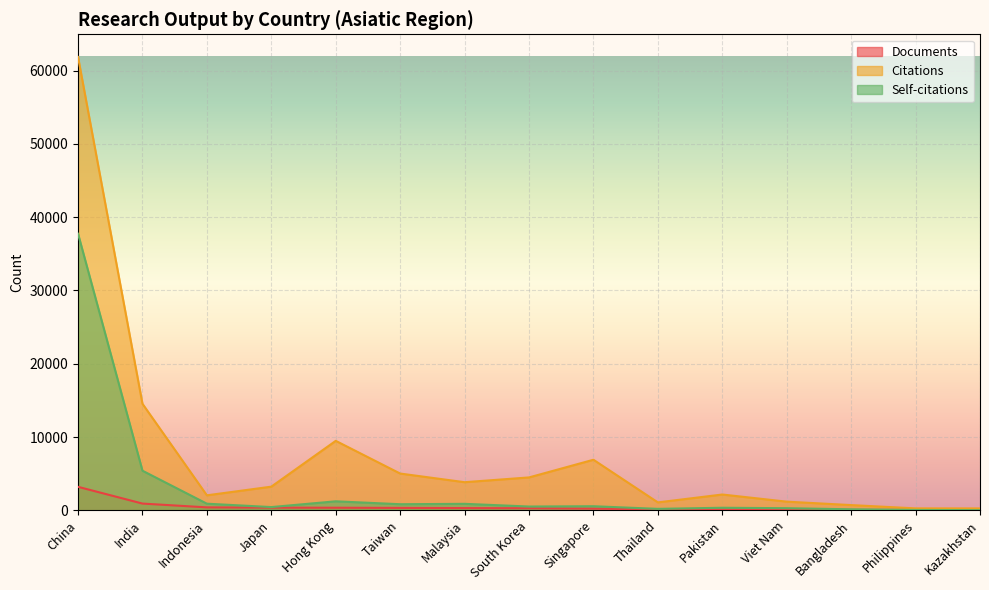

Which category has the highest value in the Self-citations series?

China